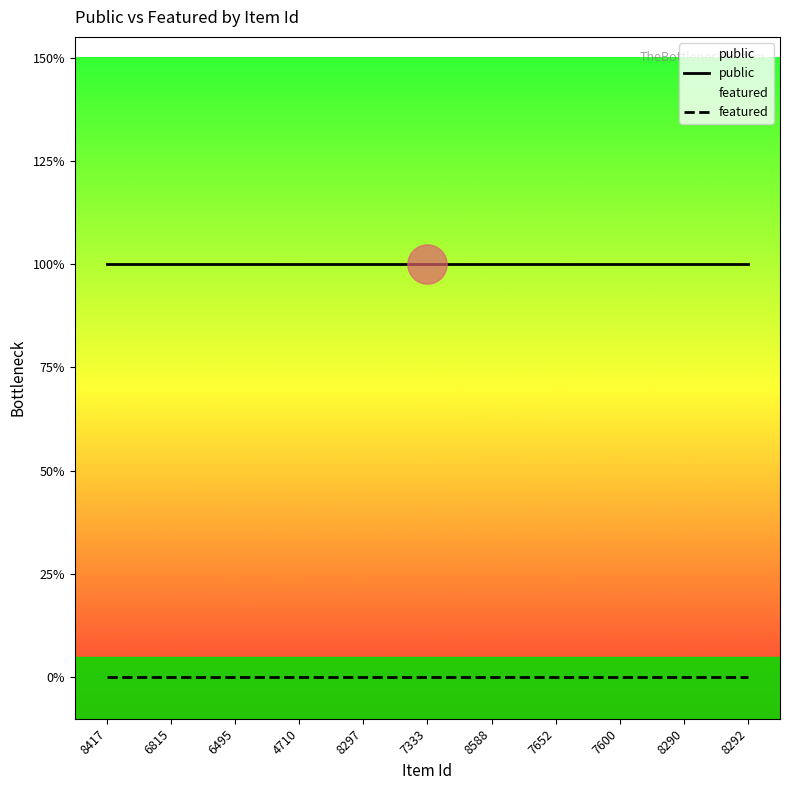

At which category is the sum across all series the highest?

8417